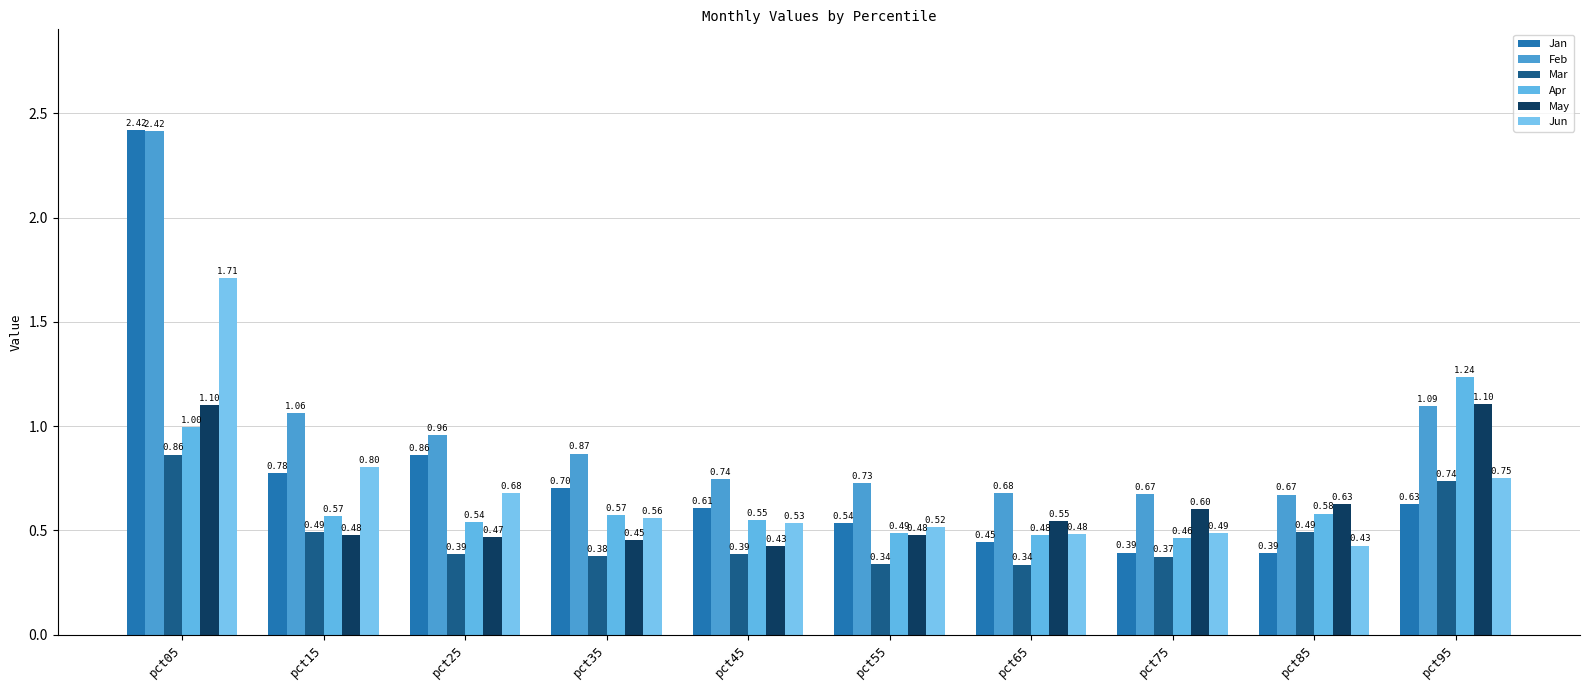

Reading left to right, what are all the values shown in this chart?

Jan: 2.4	0.8	0.9	0.7	0.6	0.5	0.4	0.4	0.4	0.6
Feb: 2.4	1.1	1.0	0.9	0.7	0.7	0.7	0.7	0.7	1.1
Mar: 0.9	0.5	0.4	0.4	0.4	0.3	0.3	0.4	0.5	0.7
Apr: 1.0	0.6	0.5	0.6	0.5	0.5	0.5	0.5	0.6	1.2
May: 1.1	0.5	0.5	0.5	0.4	0.5	0.5	0.6	0.6	1.1
Jun: 1.7	0.8	0.7	0.6	0.5	0.5	0.5	0.5	0.4	0.8